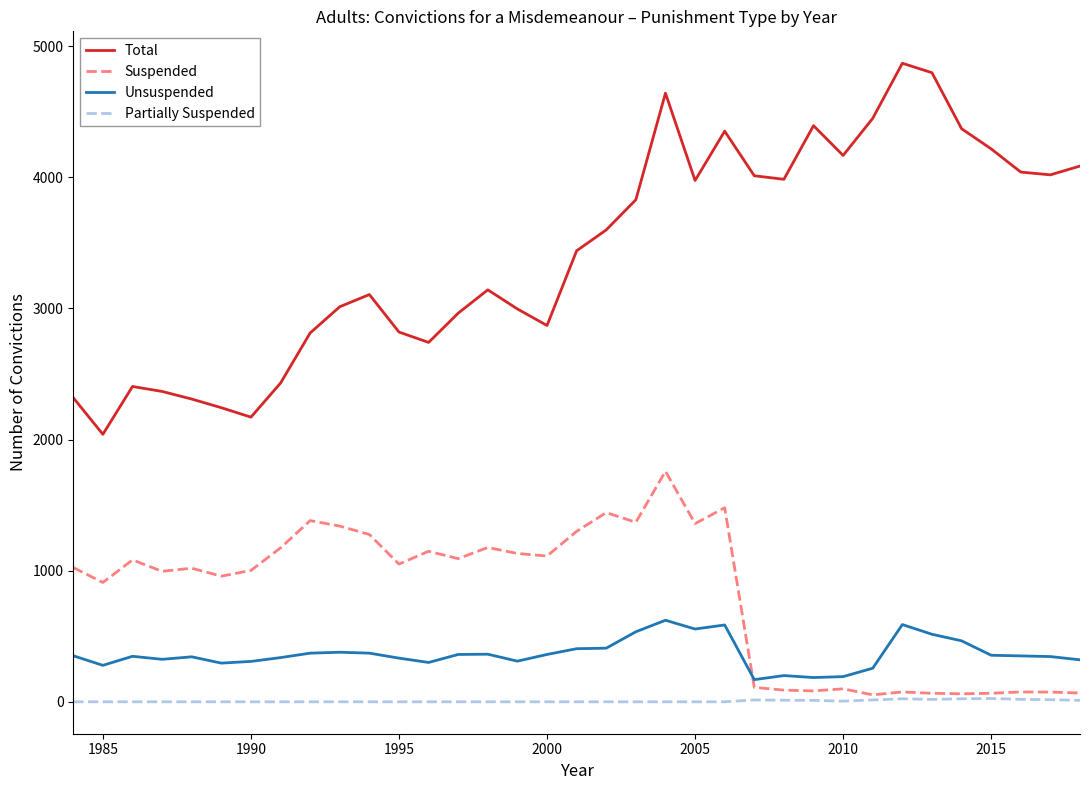

Rank the series by their maximum value, from lowest to highest.

Partially Suspended, Unsuspended, Suspended, Total